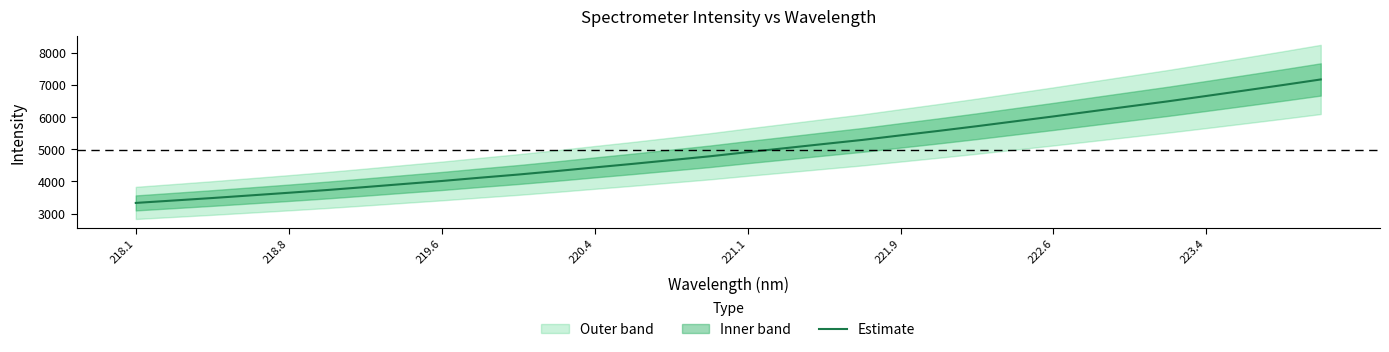

What is the maximum value for Estimate?

7163.6